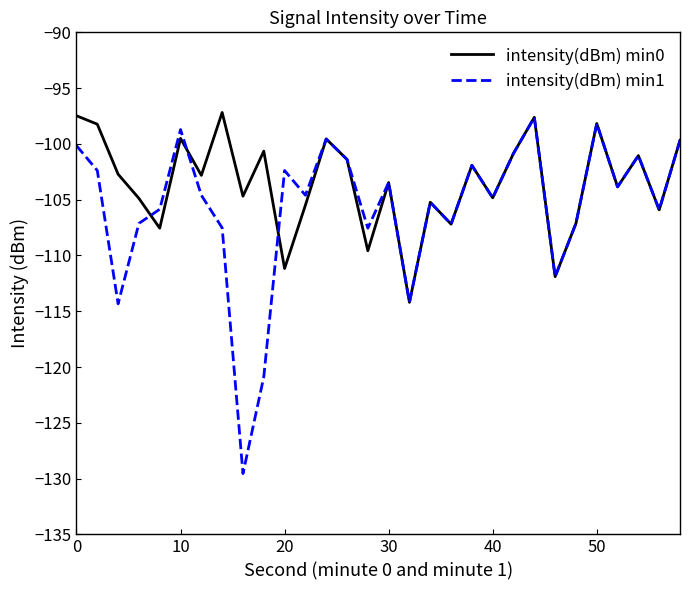

What is the highest value of the intensity(dBm) min1 series?

-97.6